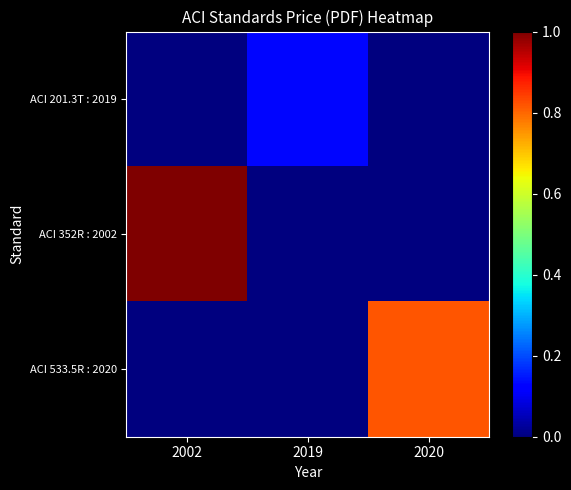

How many categories are shown in the chart?

3